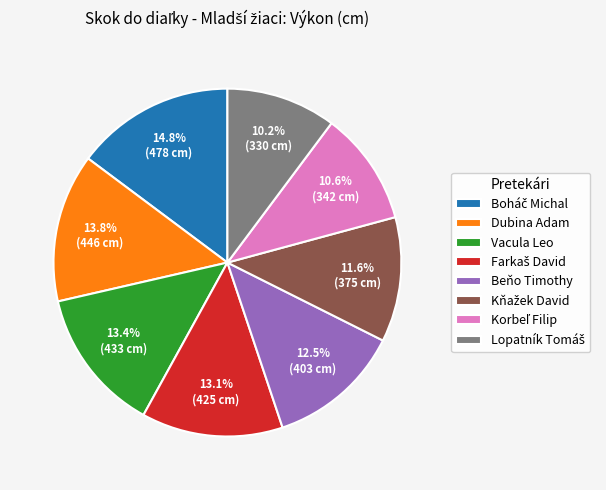

Is there any slice that represents more than half of the pie?

No